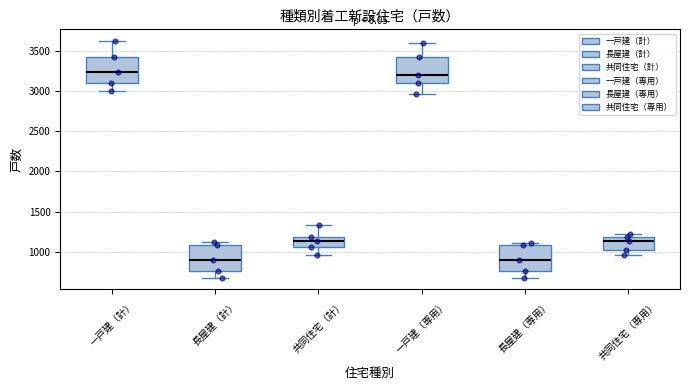

Reading left to right, read every box against the y-axis: the position of its median line, the range the box covers, and the ends of its whiskers. The values are not printed on the chart, so give them approximately, as read against the axis.

一戸建（計）: median 3250, box 3100 to 3450, whiskers 3000 to 3600
長屋建（計）: median 900, box 750 to 1100, whiskers 700 to 1100 (just above the box's upper edge)
共同住宅（計）: median 1150, box 1050 to 1200, whiskers 950 to 1350
一戸建（専用）: median 3200, box 3100 to 3400, whiskers 2950 to 3600
長屋建（専用）: median 900, box 750 to 1100, whiskers 700 to 1100 (just above the box's upper edge)
共同住宅（専用）: median 1150, box 1000 to 1200, whiskers 950 to 1250